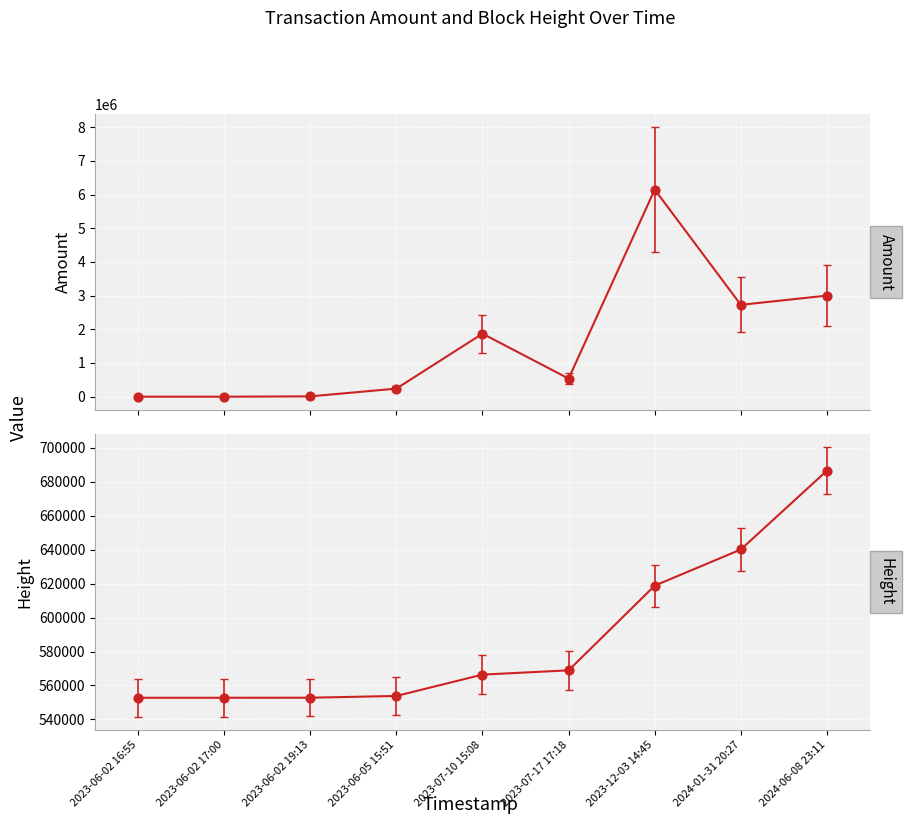

At how many categories does at least one series exceed 3587257?

1